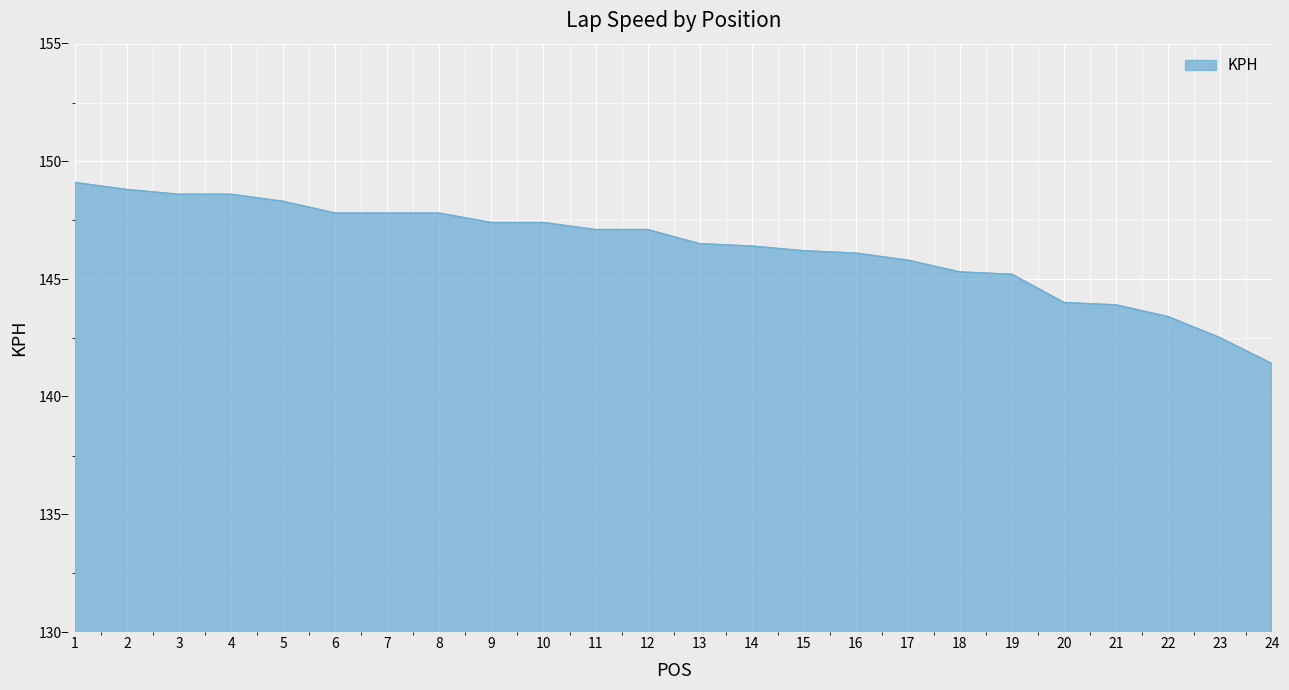

What is the ratio of the value at 18 to the value at 5?

1.0